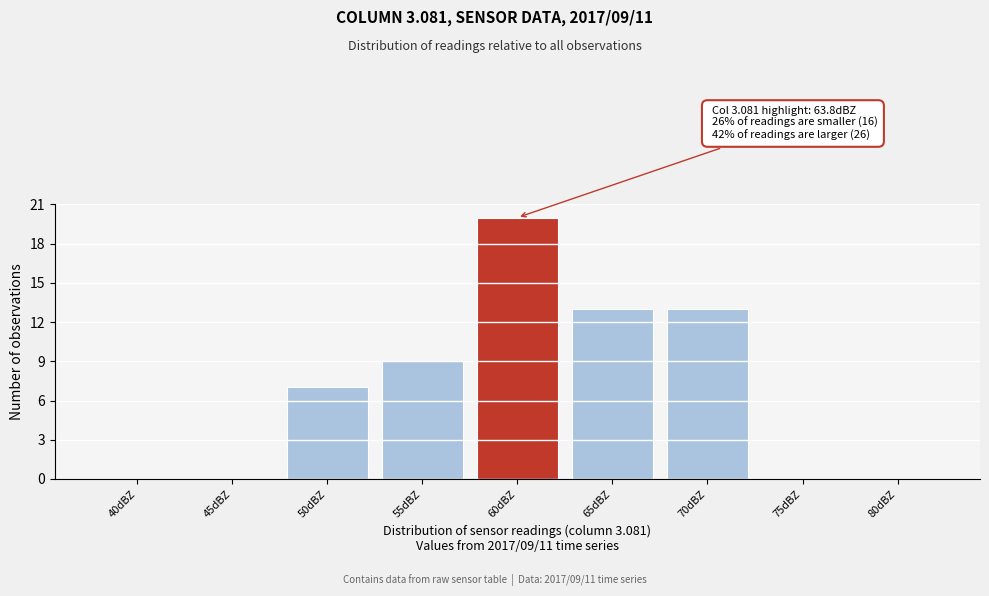

Reading left to right, extract all data points from this chart.

40dBZ=0	45dBZ=0	50dBZ=7	55dBZ=9	60dBZ=20	65dBZ=13	70dBZ=13	75dBZ=0	80dBZ=0